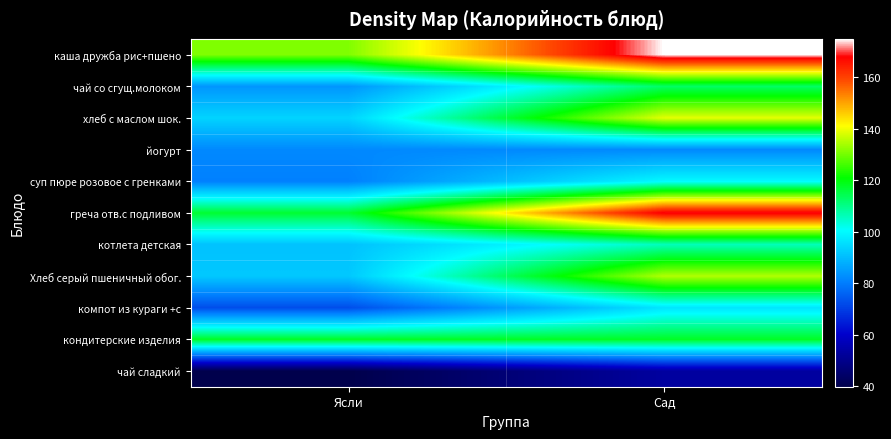

Which label corresponds to the smallest value in the chart?

Ясли